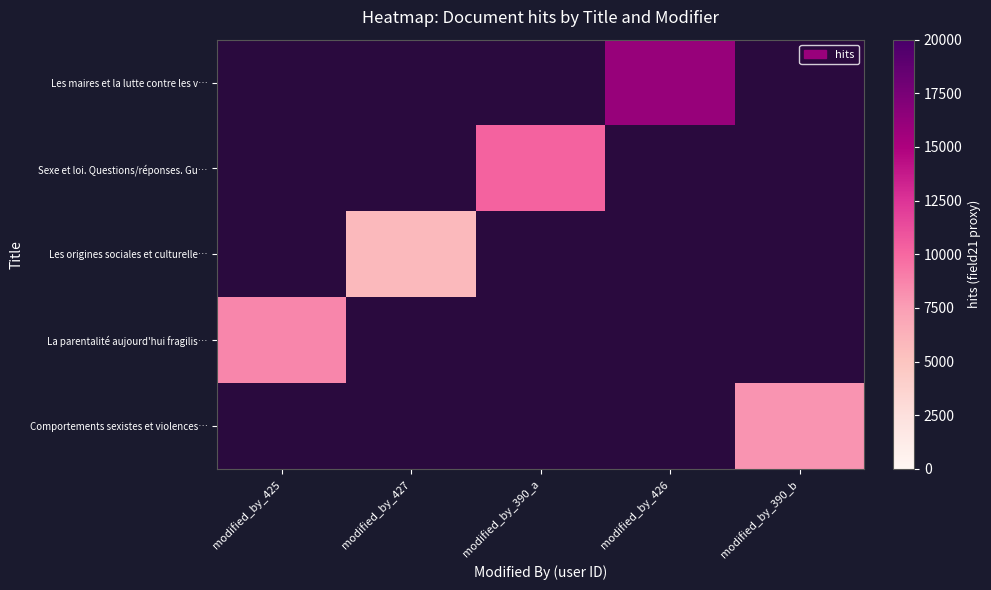

Which label corresponds to the largest value in the chart?

modified_by_426